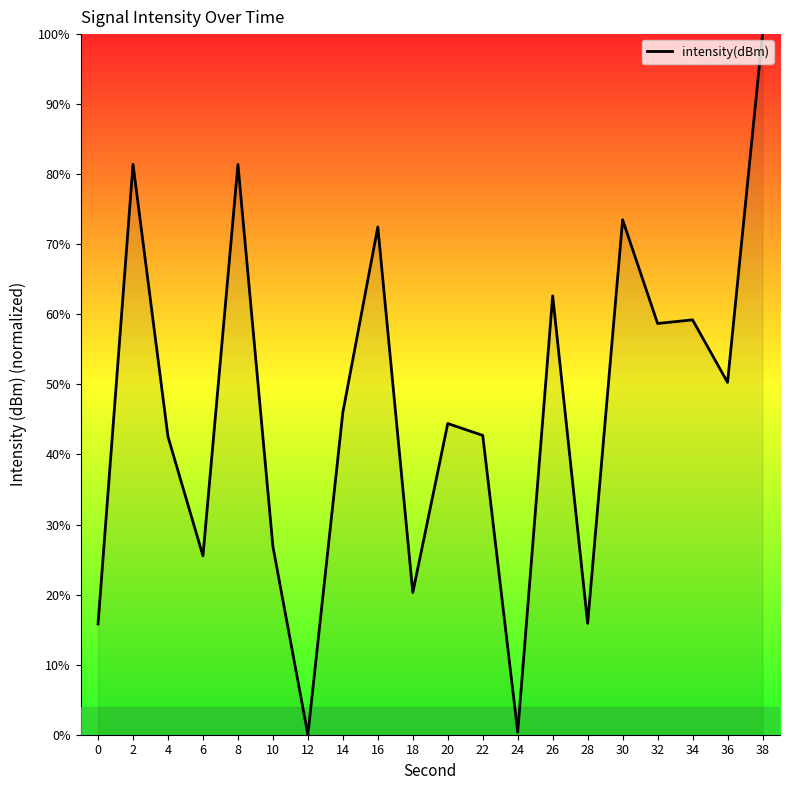

Is it true that the value at 22 is 67.4?

False